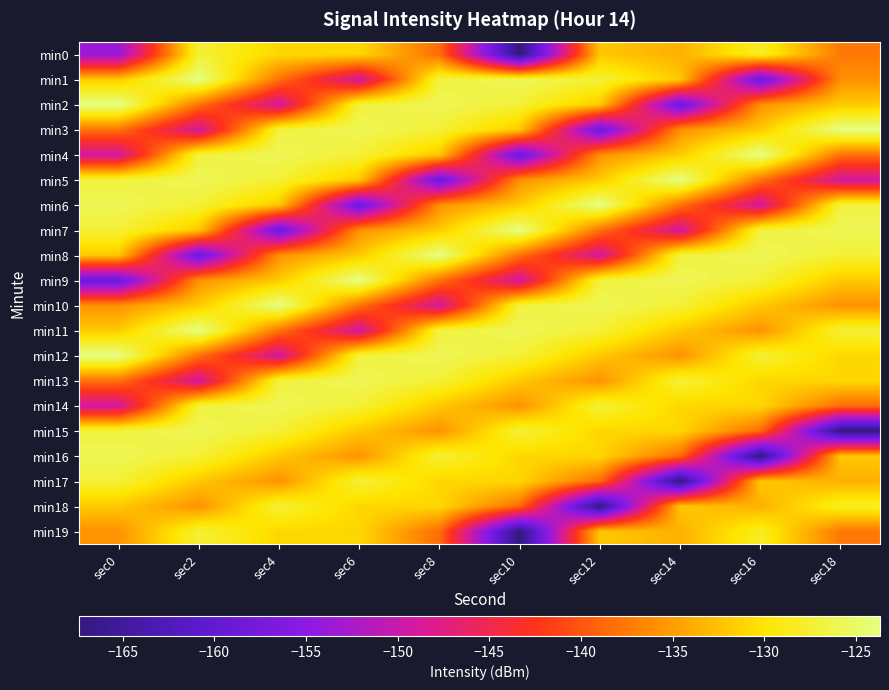

List the series in order of their peak value, lowest first.

min0, min18, min19, min17, min13, min14, min15, min16, min1, min2, min3, min4, min5, min6, min7, min8, min9, min10, min11, min12